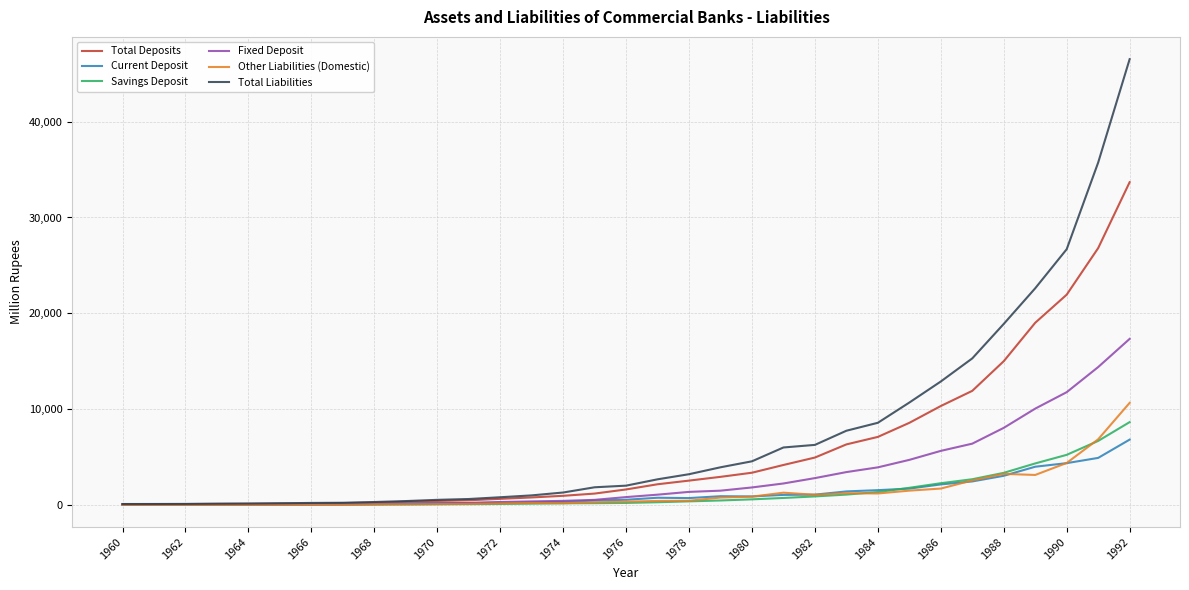

Which series has the largest range (max minus min)?

Total Liabilities